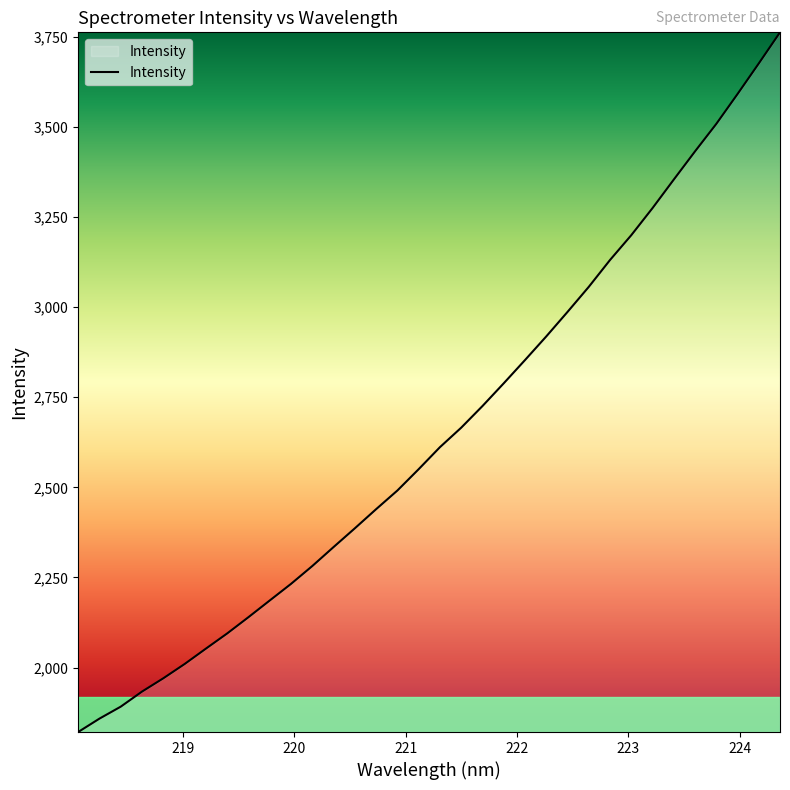

What is the maximum value shown in the chart?

3762.5